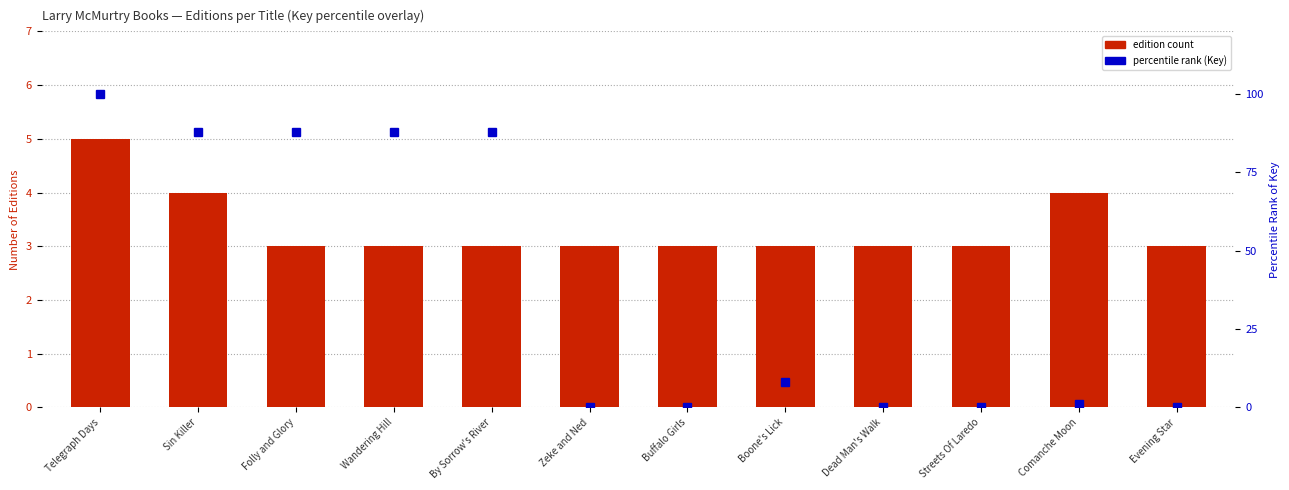

What is the label of the 11th bar from the left?

Comanche Moon